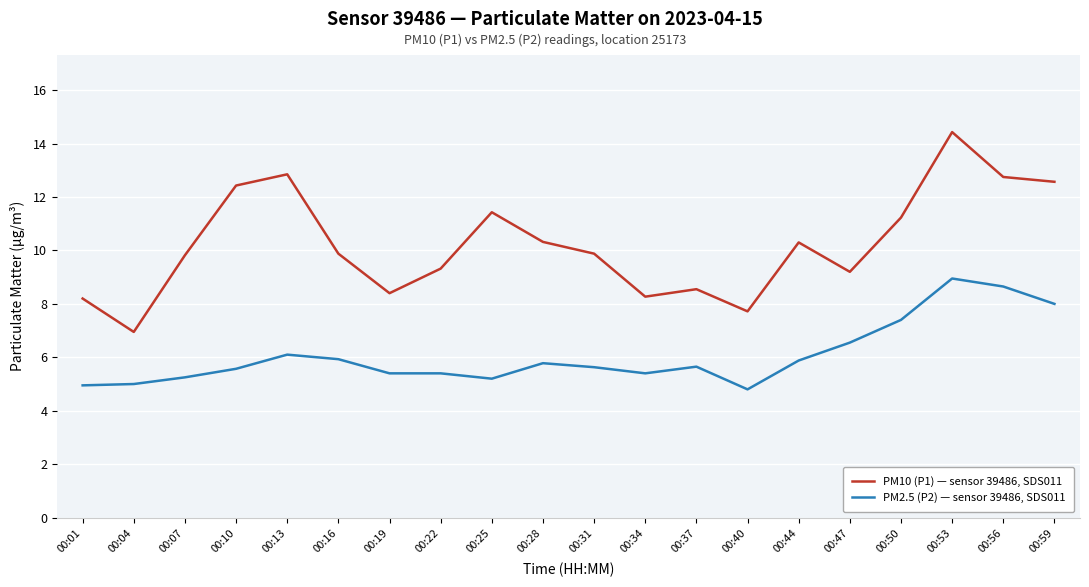

Rank the series at 00:56 from highest to lowest value.

PM10 (P1) — sensor 39486, SDS011, PM2.5 (P2) — sensor 39486, SDS011